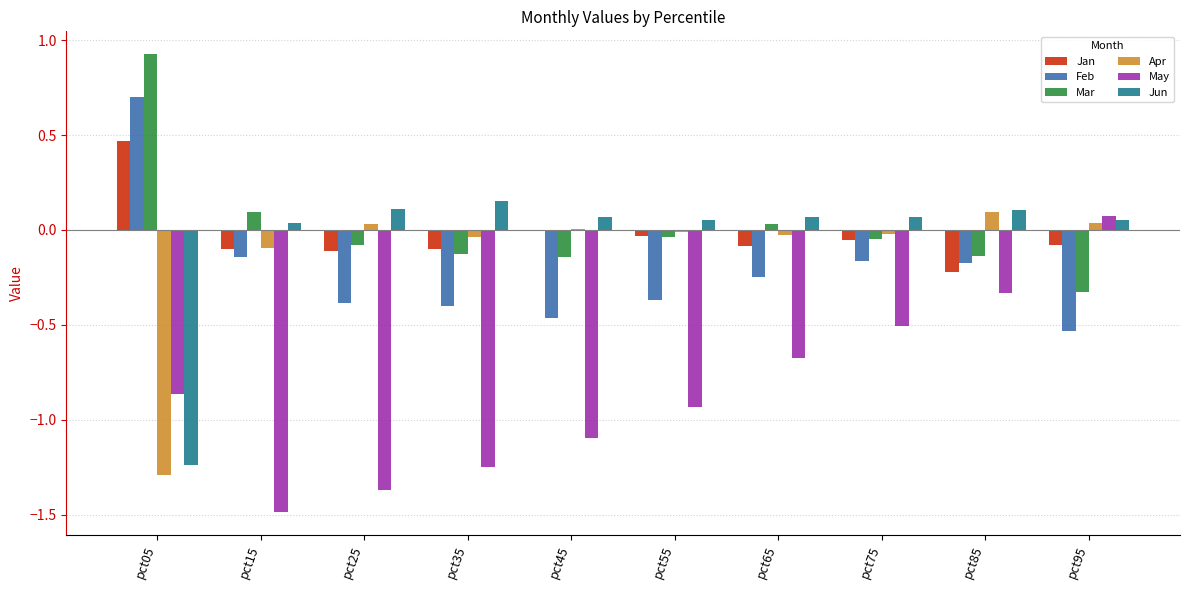

How many series are shown in this chart?

6